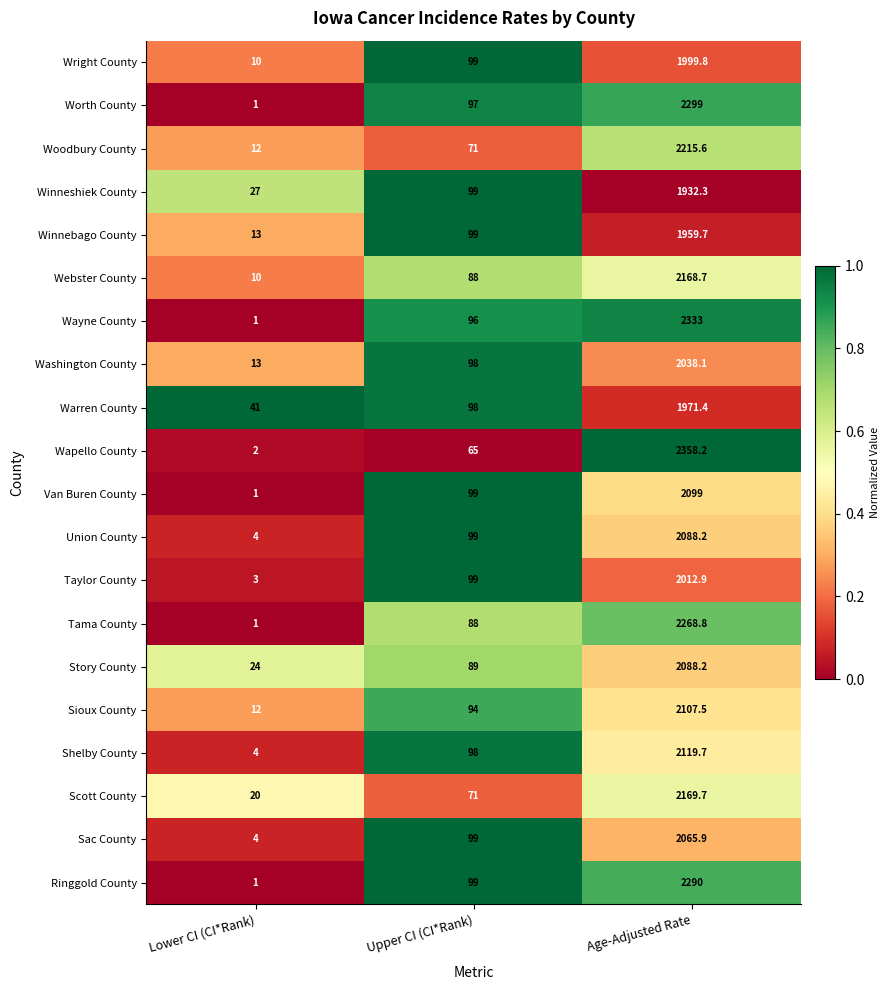

What is the difference between the maximum and minimum values in the Sioux County series?

2095.5